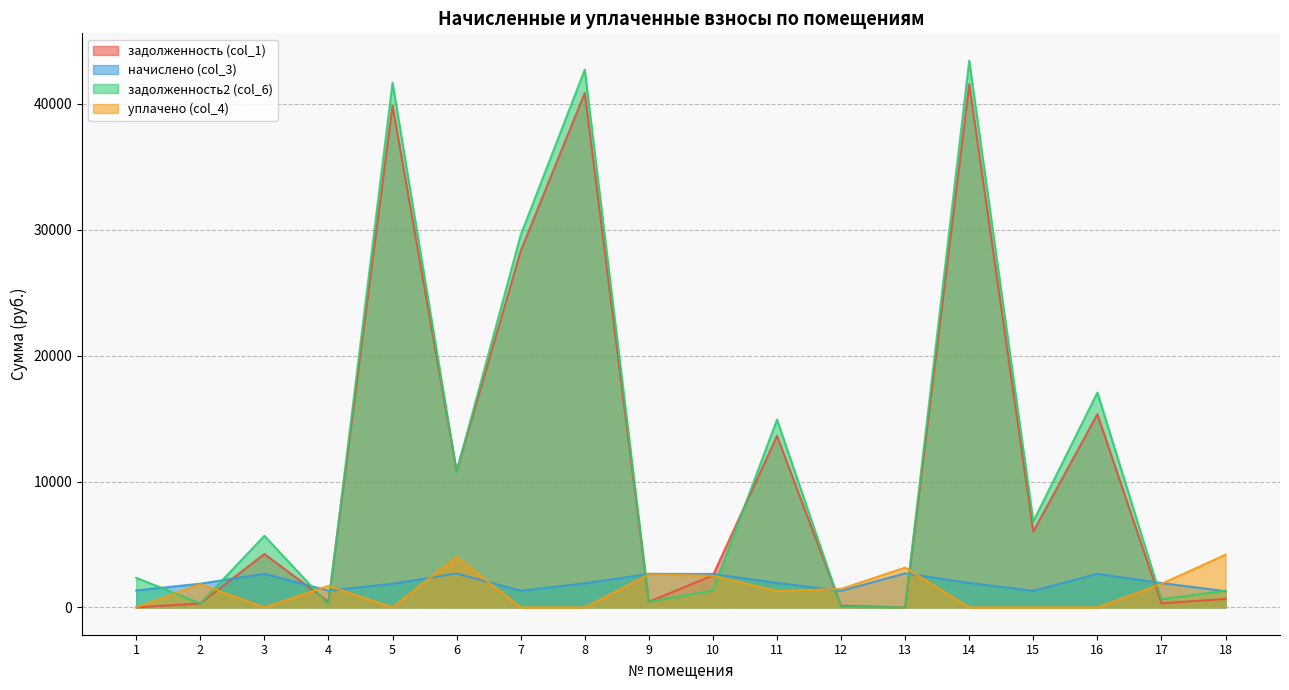

How many values in the уплачено (col_4) series exceed 1470?

8